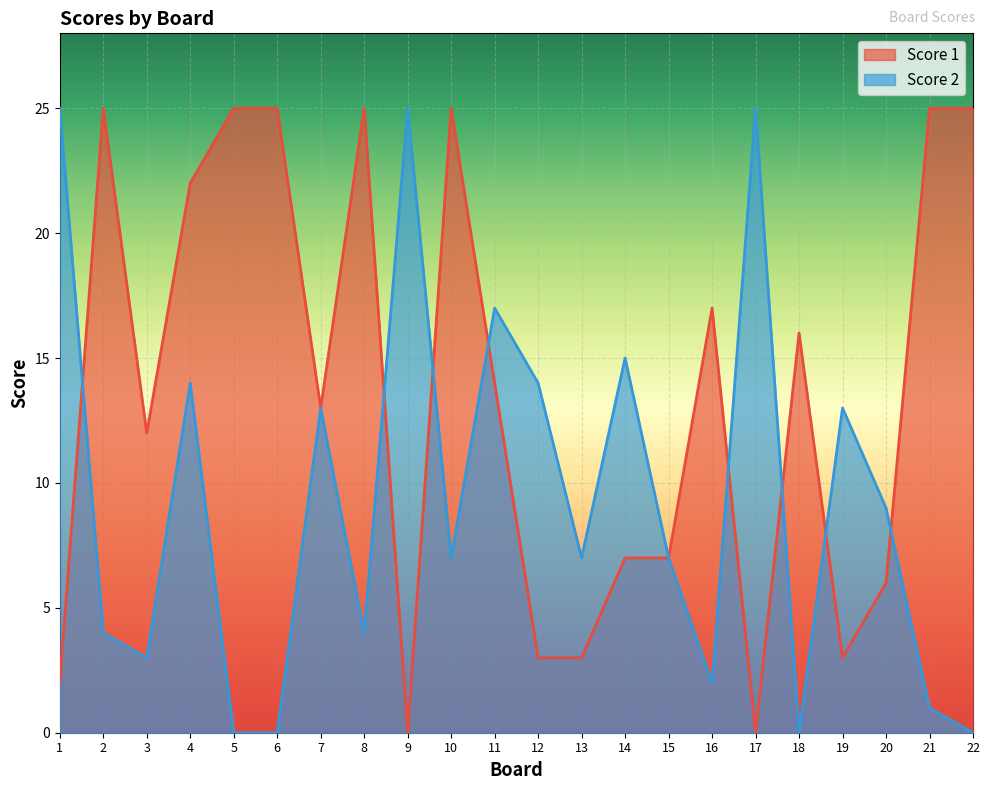

What is the value of the Score 2 point at the 7th from the left?

13